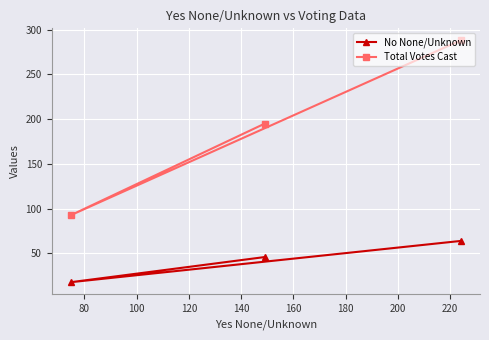

Which series has the largest range (max minus min)?

Total Votes Cast